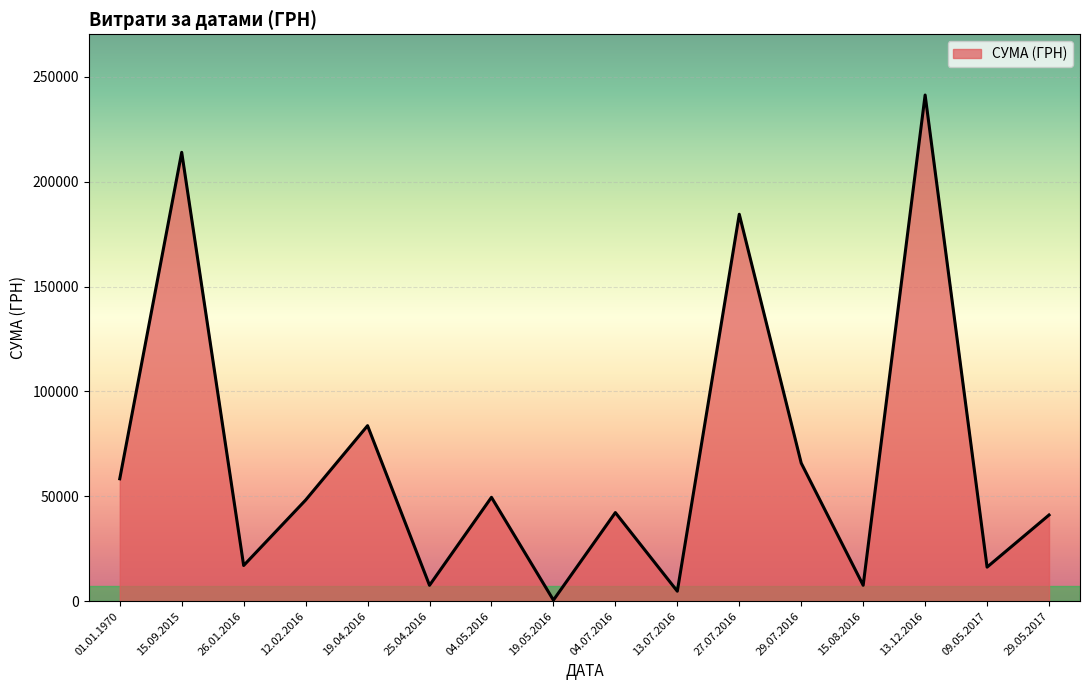

Is it true that the value at 29.05.2017 is 18535.6?

False